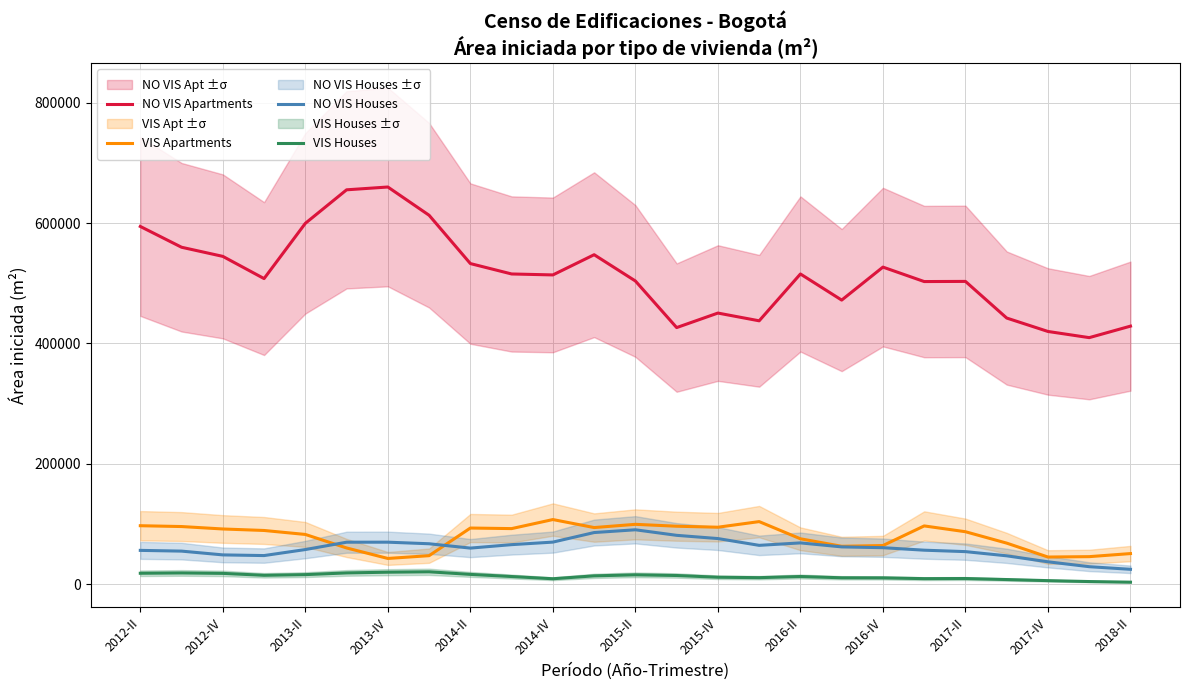

What is the maximum value for VIS Apartments?

107565.7